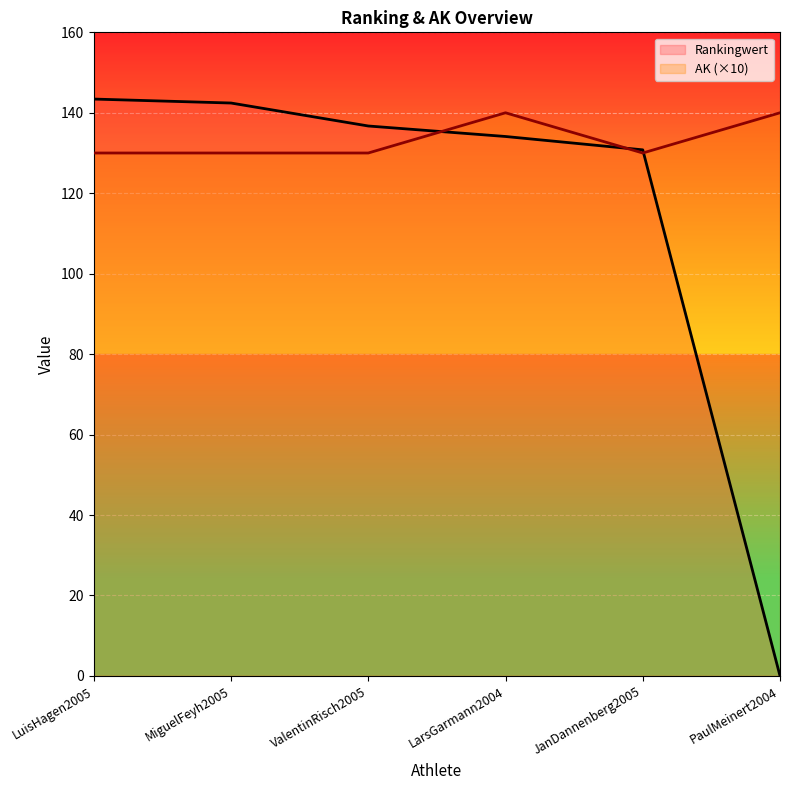

The Rankingwert series shows 186.9 at ValentinRisch2005. True or false?

False